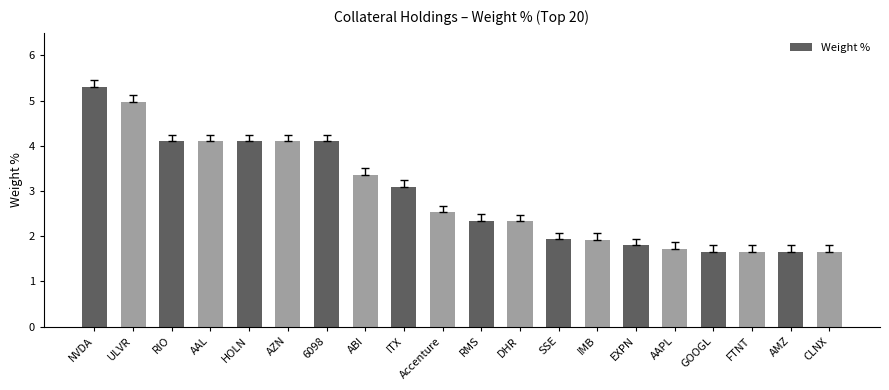

How many values are below 2?

8